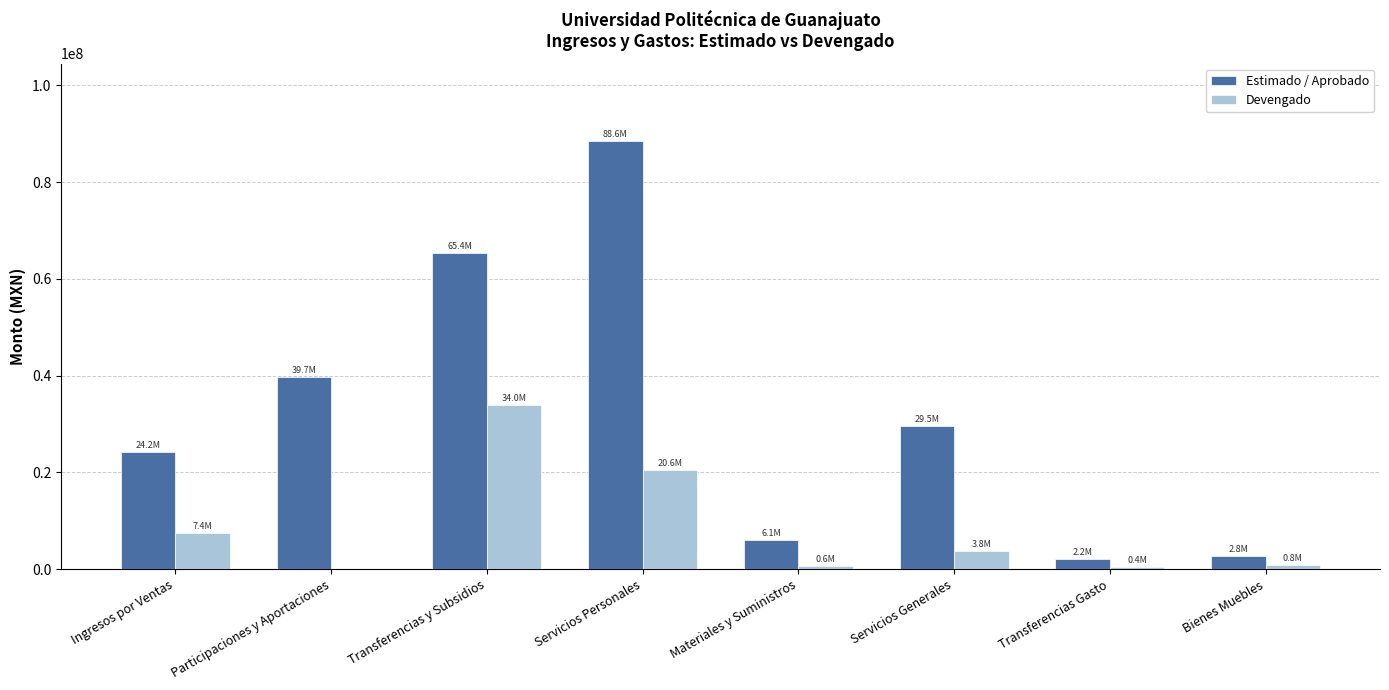

How many data points in Estimado / Aprobado are above 29522822?

4